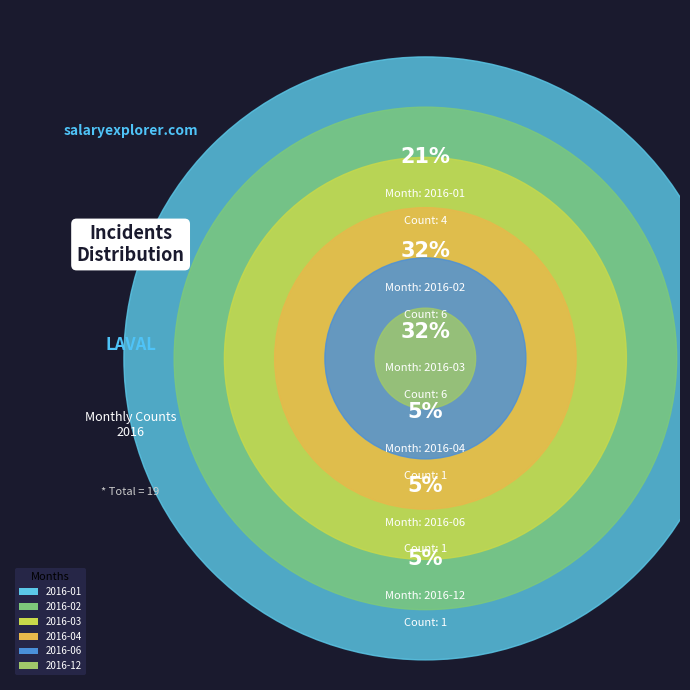

Is there a majority slice in this chart?

No